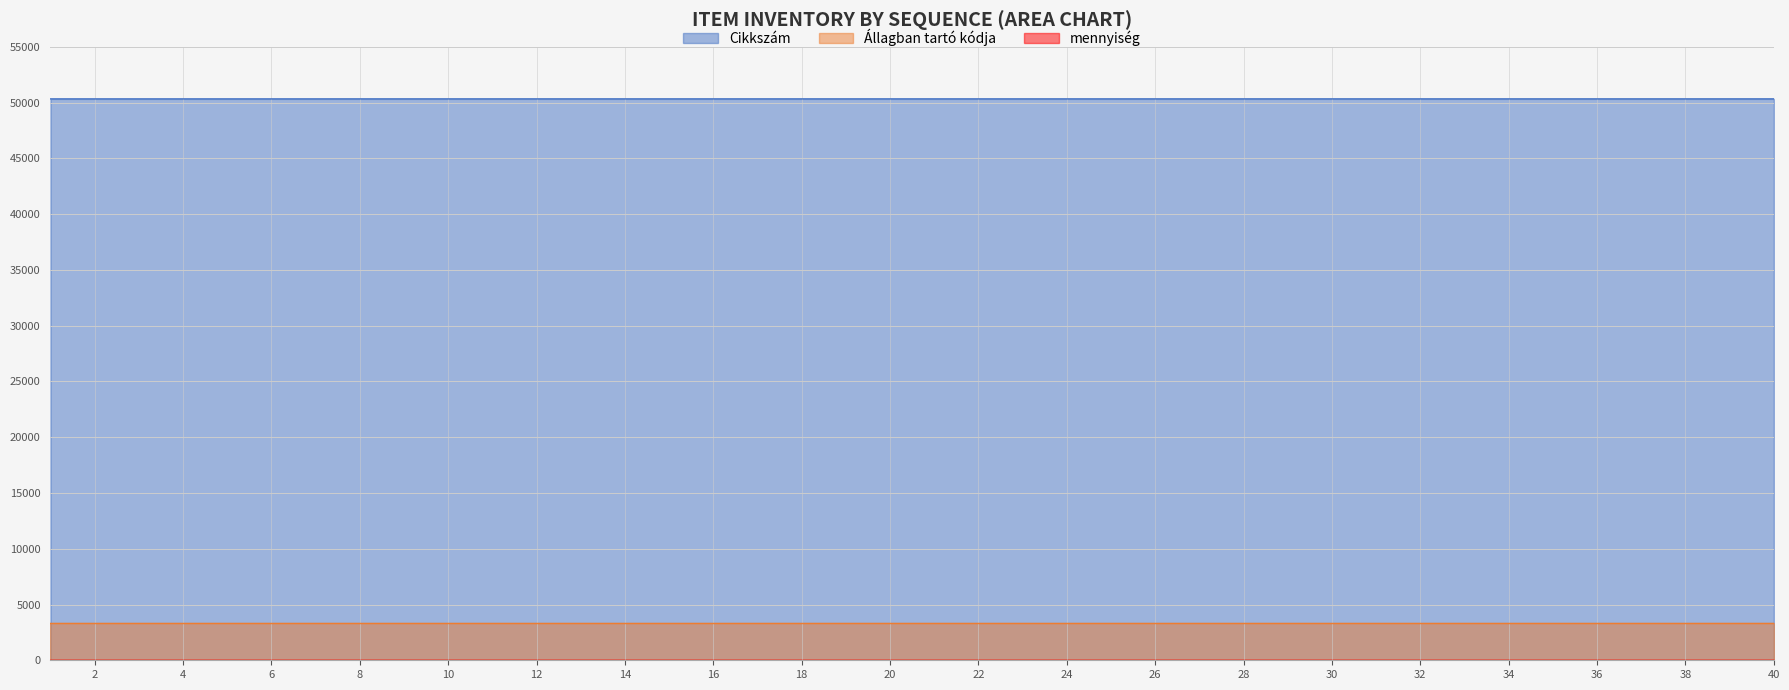

At how many categories does at least one series exceed 16567?

40